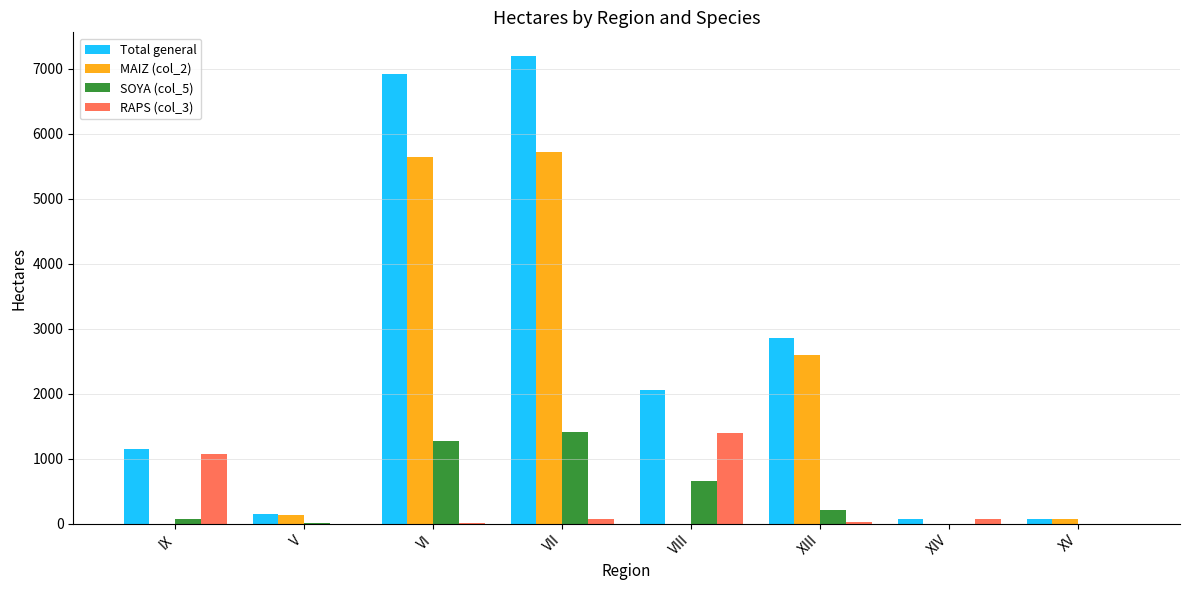

What is the maximum value for Total general?

7200.6